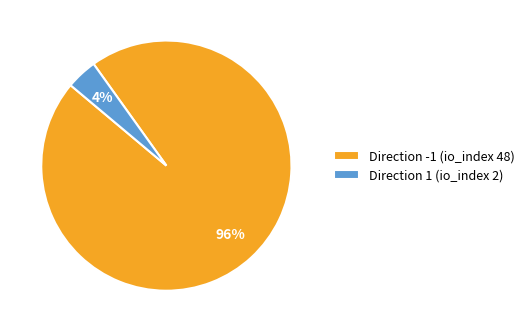

To the nearest percent, what is the difference between the Direction -1 (io_index 48) and Direction 1 (io_index 2) slice percentages?

92%